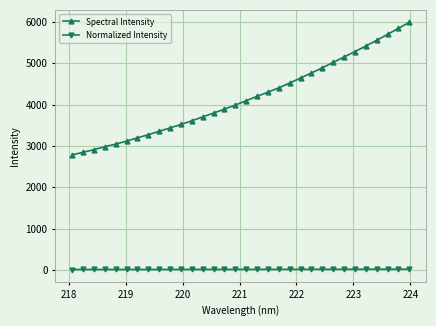

Which series has the largest total across all categories?

Spectral Intensity